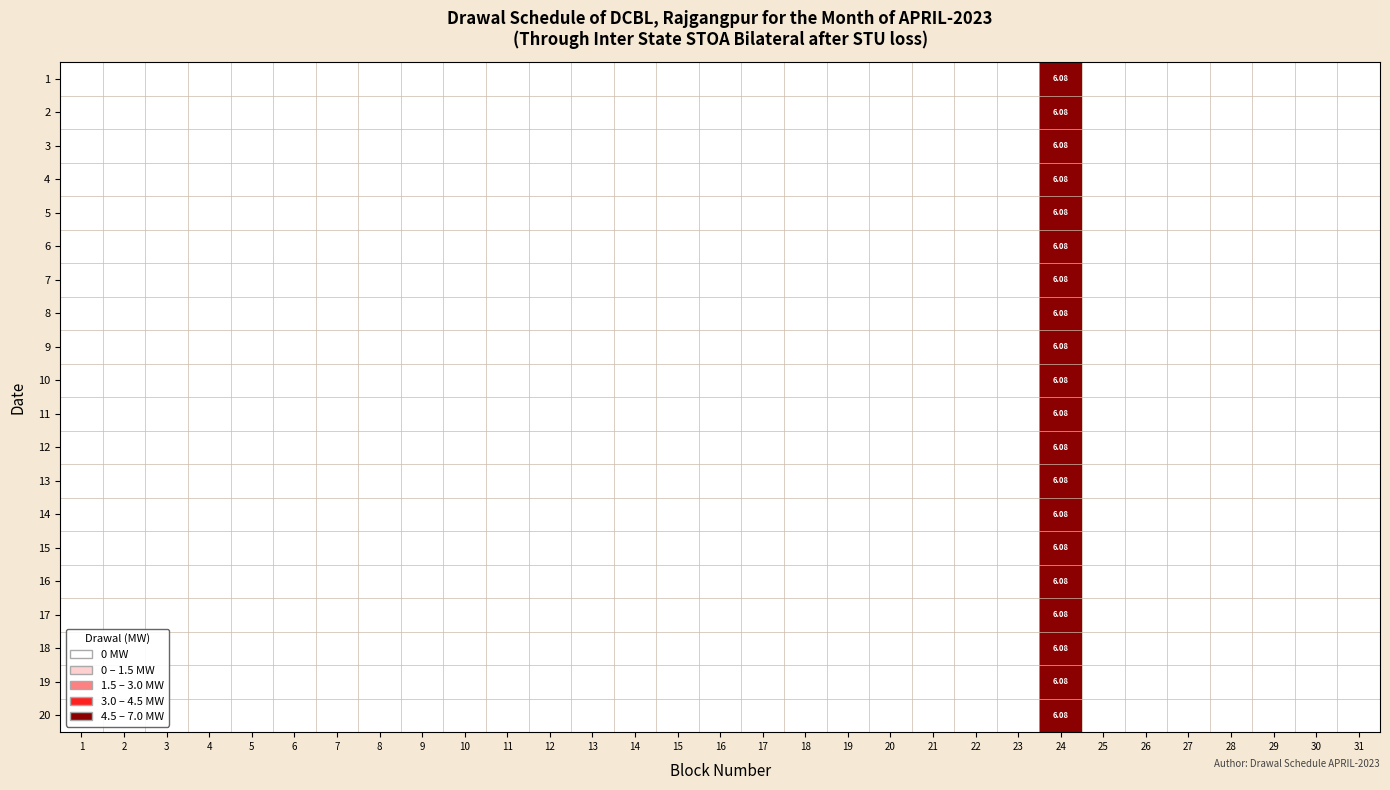

What is the average value of the 6 series?

0.2